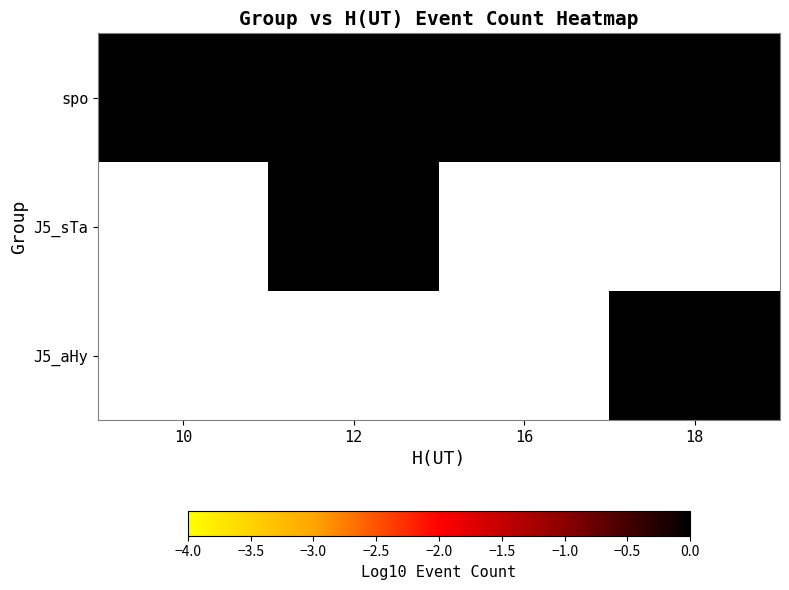

At how many categories does at least one series exceed 0?

4